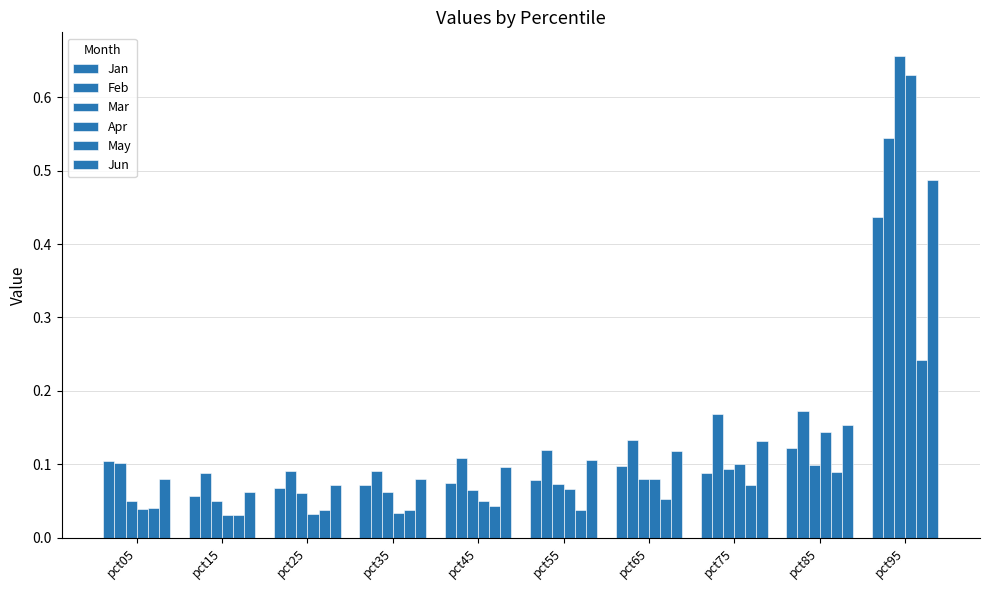

Reading left to right, extract all data points from this chart.

Jan: pct05=0.1	pct15=0.1	pct25=0.1	pct35=0.1	pct45=0.1	pct55=0.1	pct65=0.1	pct75=0.1	pct85=0.1	pct95=0.4
Feb: pct05=0.1	pct15=0.1	pct25=0.1	pct35=0.1	pct45=0.1	pct55=0.1	pct65=0.1	pct75=0.2	pct85=0.2	pct95=0.5
Mar: pct05=0.1	pct15=0.1	pct25=0.1	pct35=0.1	pct45=0.1	pct55=0.1	pct65=0.1	pct75=0.1	pct85=0.1	pct95=0.7
Apr: pct05=0.0	pct15=0.0	pct25=0.0	pct35=0.0	pct45=0.0	pct55=0.1	pct65=0.1	pct75=0.1	pct85=0.1	pct95=0.6
May: pct05=0.0	pct15=0.0	pct25=0.0	pct35=0.0	pct45=0.0	pct55=0.0	pct65=0.1	pct75=0.1	pct85=0.1	pct95=0.2
Jun: pct05=0.1	pct15=0.1	pct25=0.1	pct35=0.1	pct45=0.1	pct55=0.1	pct65=0.1	pct75=0.1	pct85=0.2	pct95=0.5